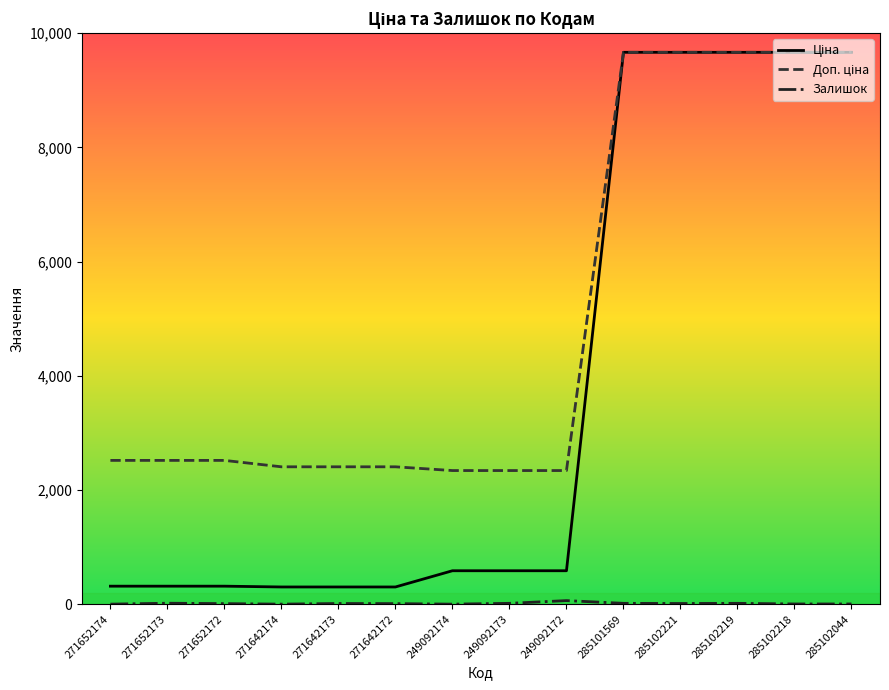

What is the difference between the highest and lowest values at 249092174?

2339.7